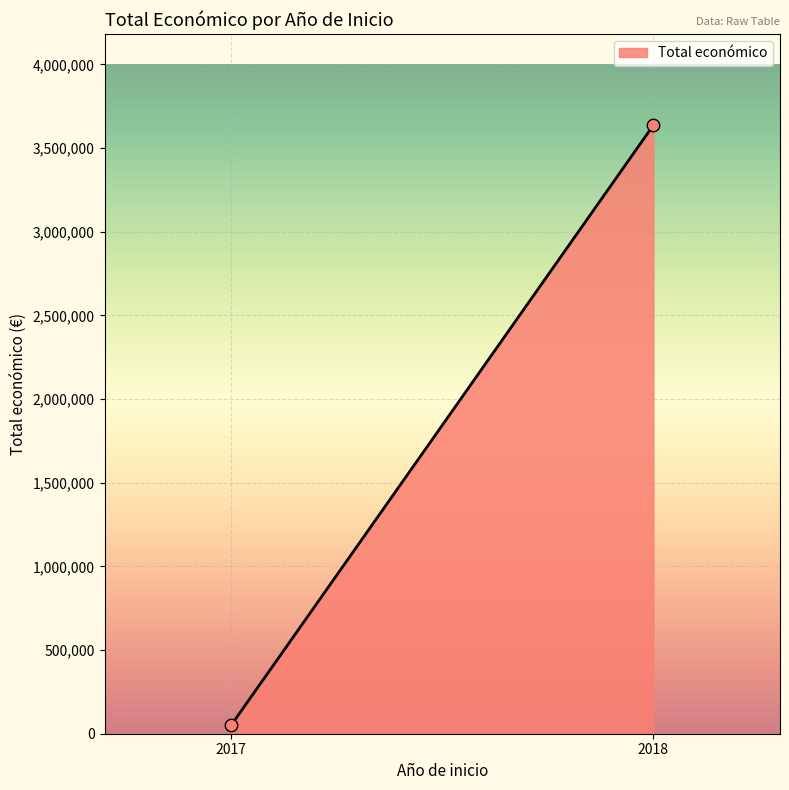

What is the average Y value?

1843818